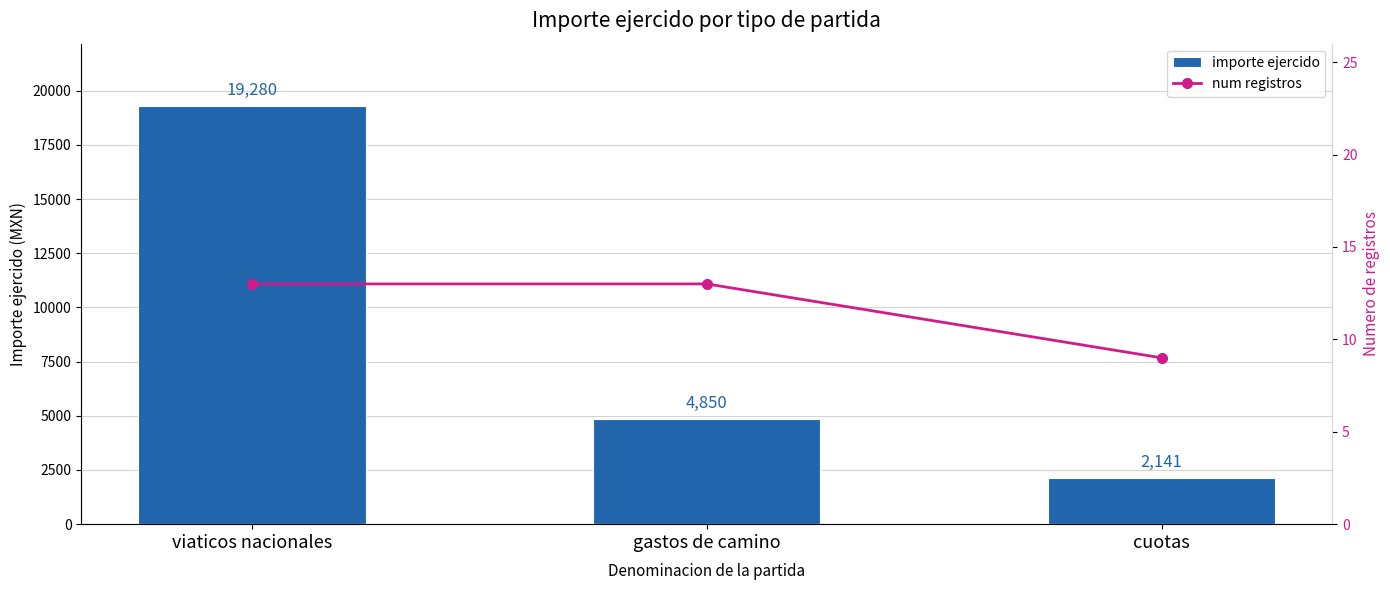

Are the bars horizontal?

No